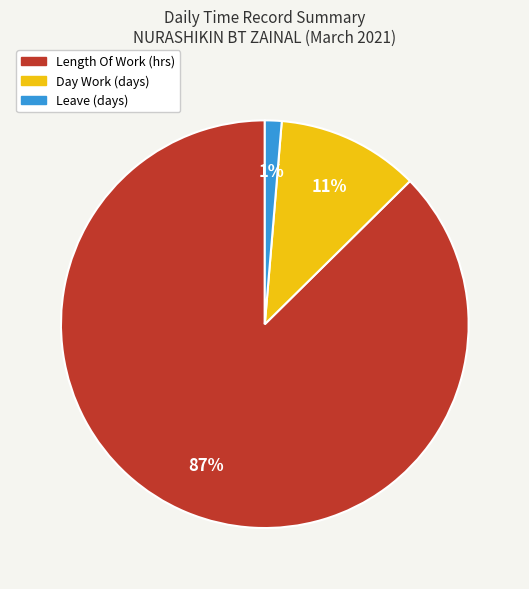

To the nearest percent, what is the average slice percentage?

33%